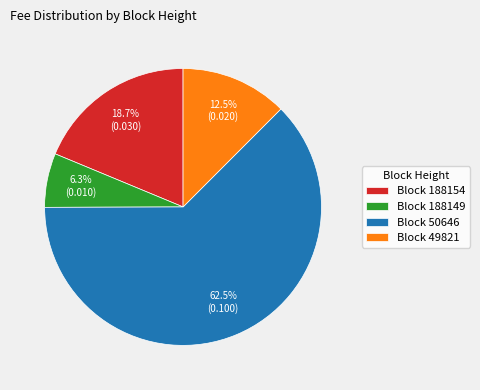

What is the total percentage of Block 49821 and Block 50646?

75.0%